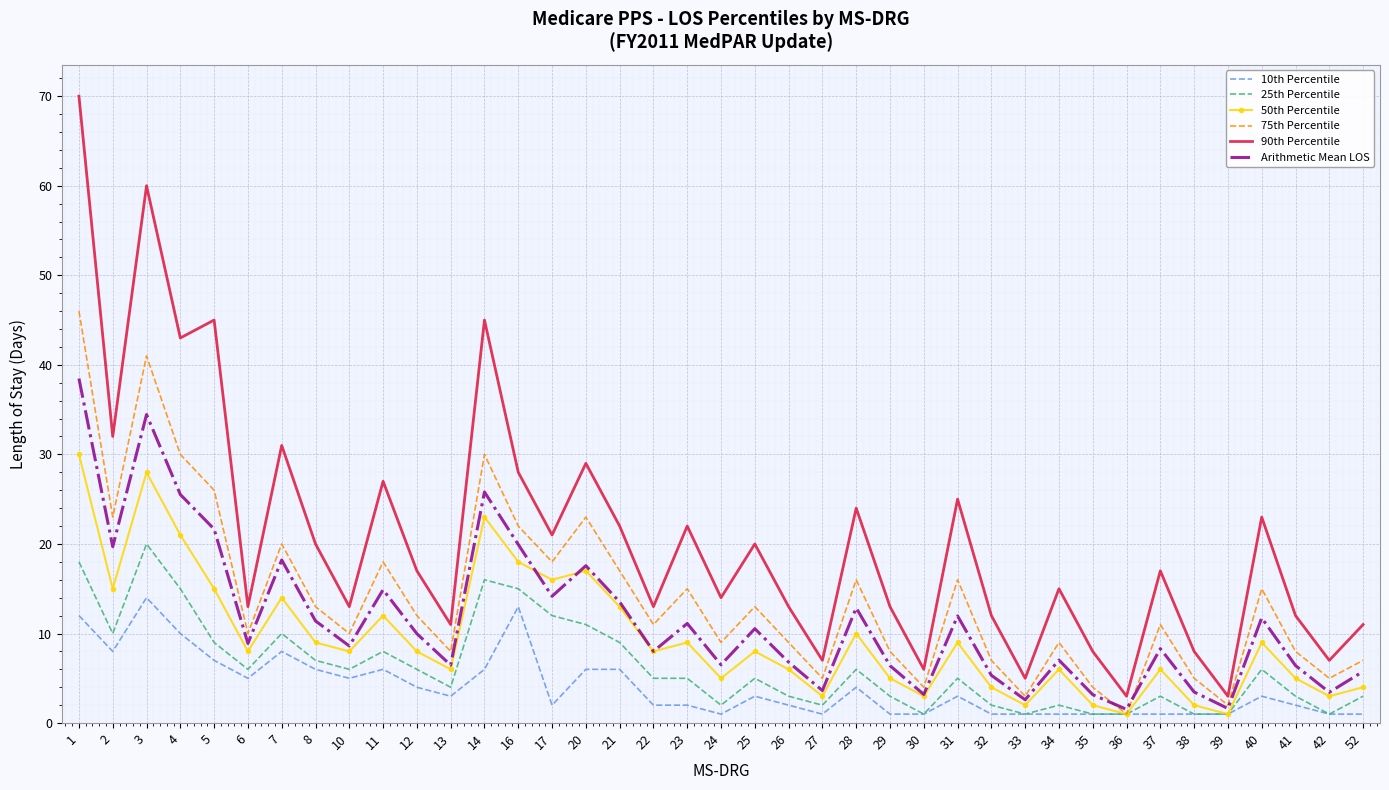

Rank the series by their maximum value, from highest to lowest.

90th Percentile, 75th Percentile, Arithmetic Mean LOS, 50th Percentile, 25th Percentile, 10th Percentile